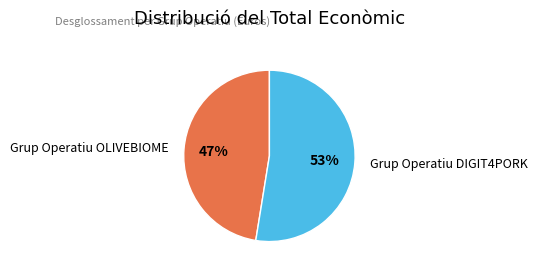

Is it true that Grup Operatiu OLIVEBIOME is 54% of the pie?

False